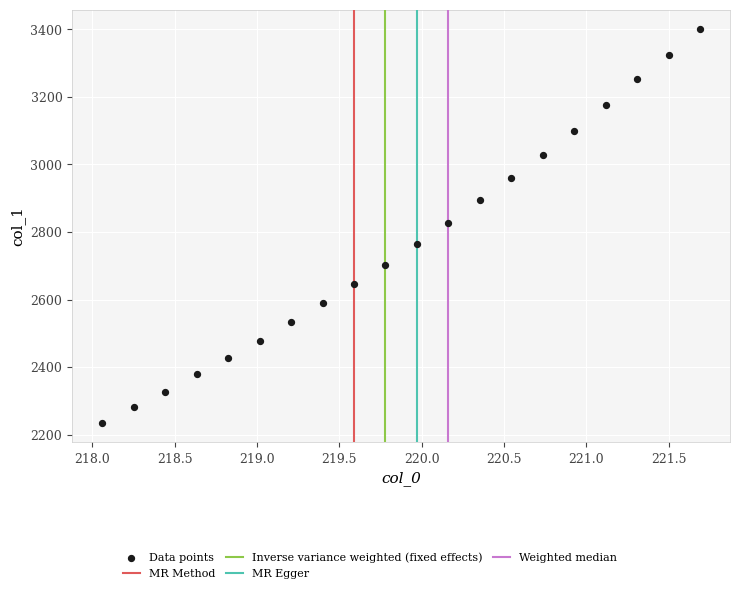

What is the range of Y values (max minus min)?

1165.5